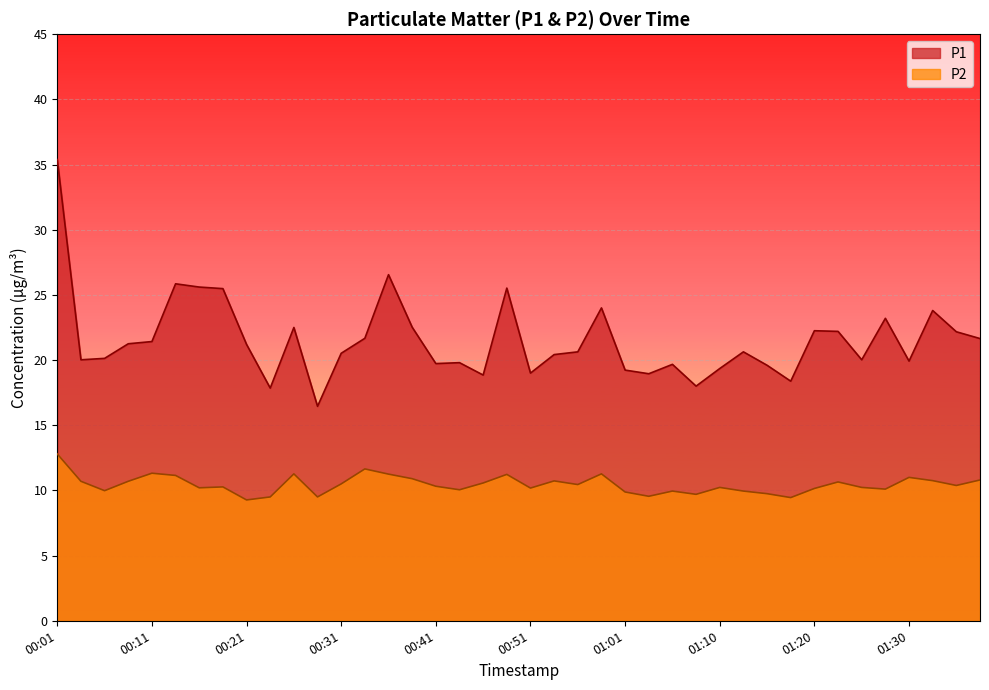

Reading left to right, list all the values displayed in this chart.

P1: 35.4	20.0	20.1	21.2	21.4	25.9	25.6	25.5	21.2	17.9	22.5	16.4	20.5	21.7	26.6	22.5	19.7	19.8	18.9	25.5	19.0	20.4	20.6	24.0	19.2	18.9	19.7	18.0	19.4	20.6	19.6	18.4	22.2	22.2	20.0	23.2	19.9	23.8	22.2	21.6
P2: 12.8	10.7	10.0	10.7	11.3	11.2	10.2	10.3	9.3	9.5	11.3	9.5	10.5	11.7	11.2	10.9	10.3	10.1	10.6	11.2	10.2	10.7	10.4	11.3	9.9	9.6	9.9	9.7	10.2	9.9	9.8	9.4	10.2	10.7	10.2	10.1	11.0	10.8	10.4	10.8